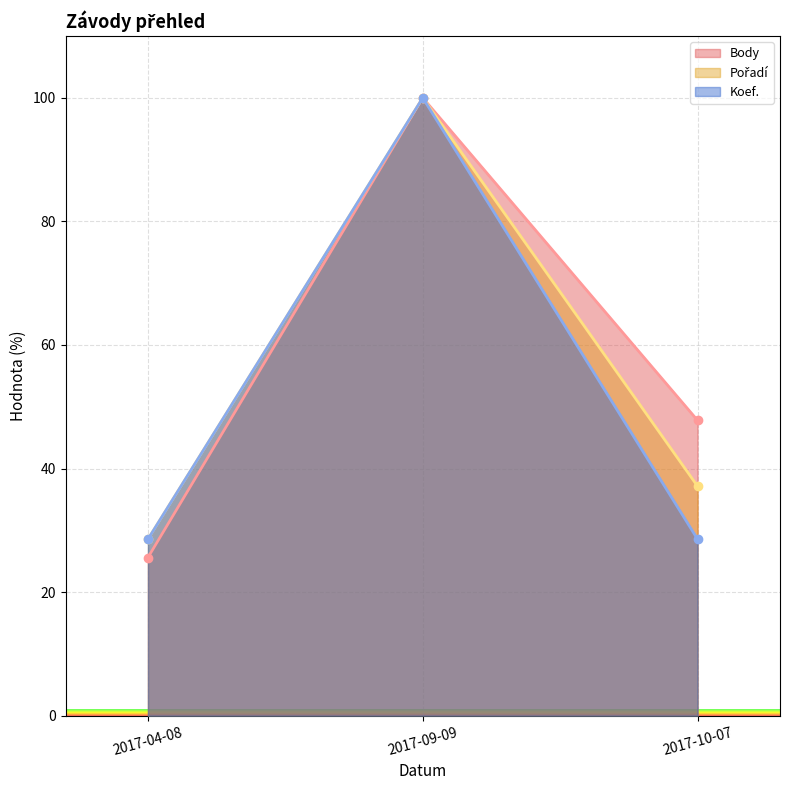

What is the spread (max minus min) of values at 2017-10-07?

19.2